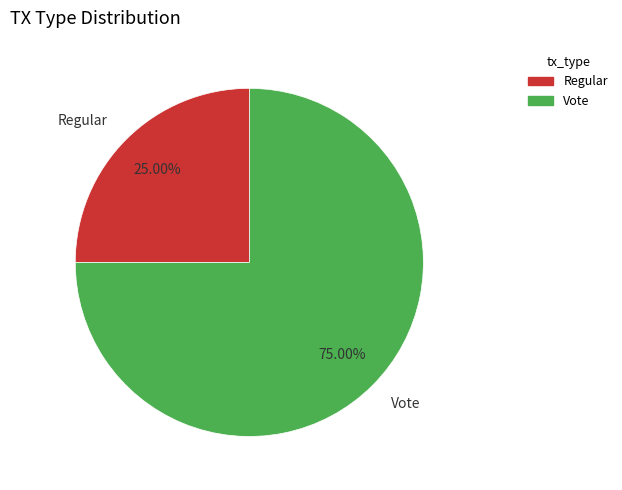

What portion of the pie excludes Regular?

75.0%